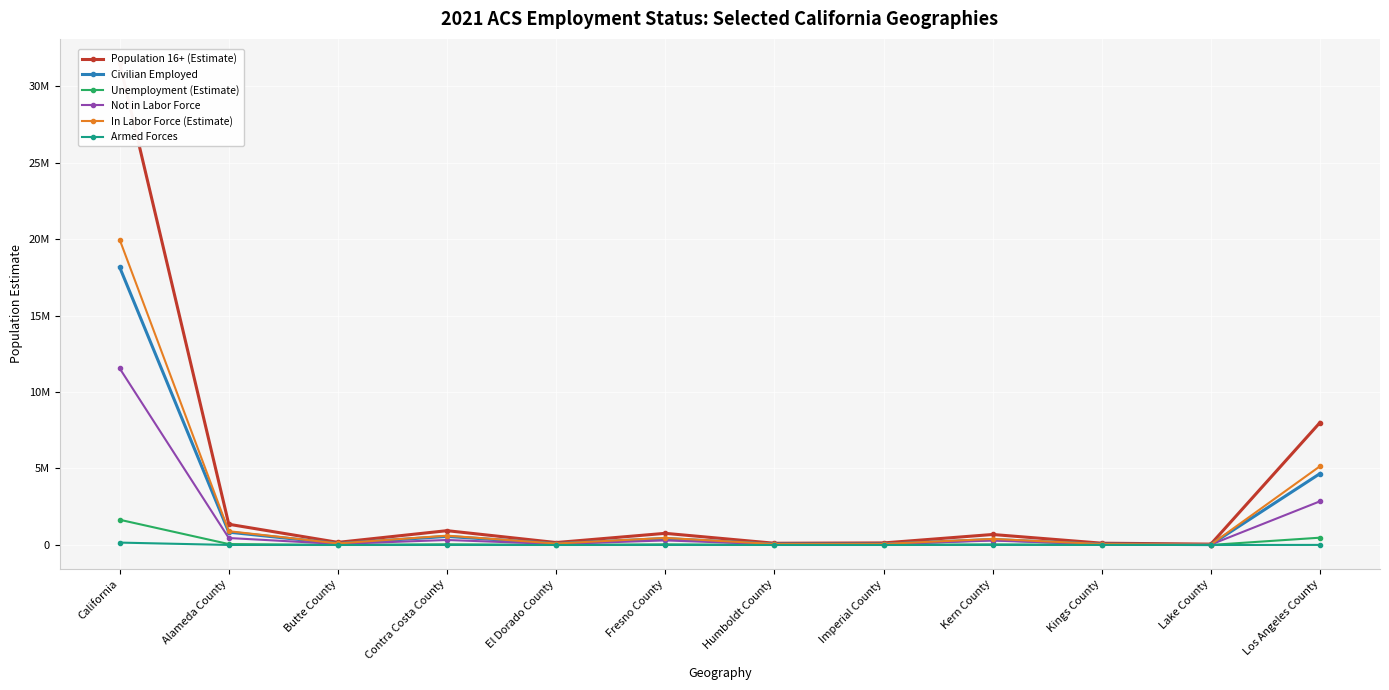

Which category has the highest value across all series?

California